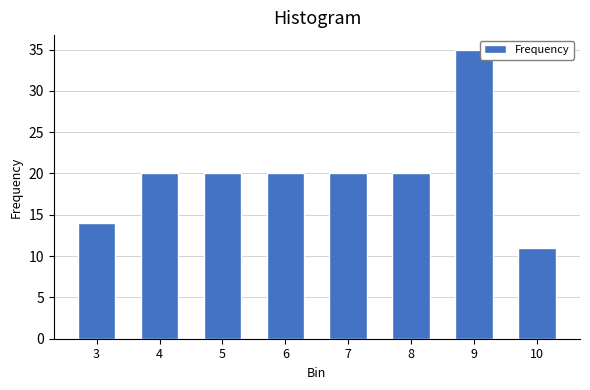

Reading left to right, list all the values displayed in this chart.

3=14	4=20	5=20	6=20	7=20	8=20	9=35	10=11